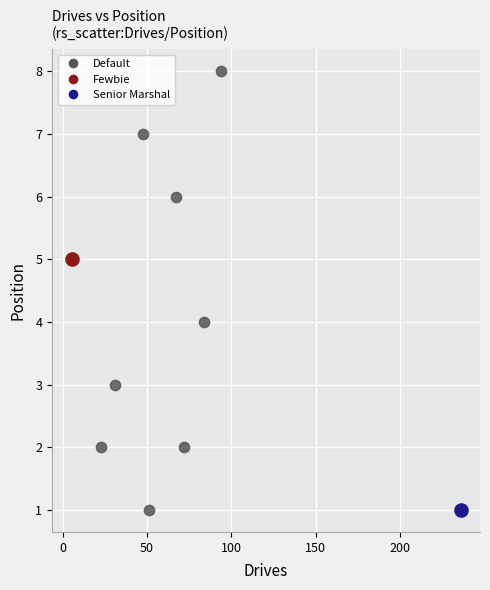

What are all the series names shown in the legend?

Default, Fewbie, Senior Marshal